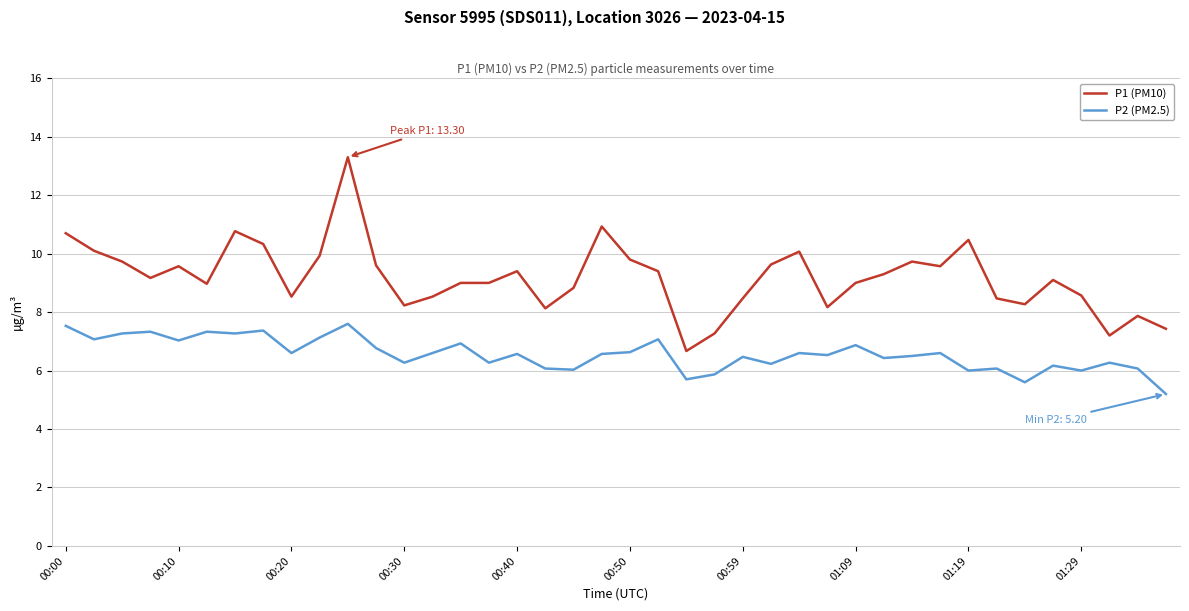

What is the minimum value shown in the chart?

5.2